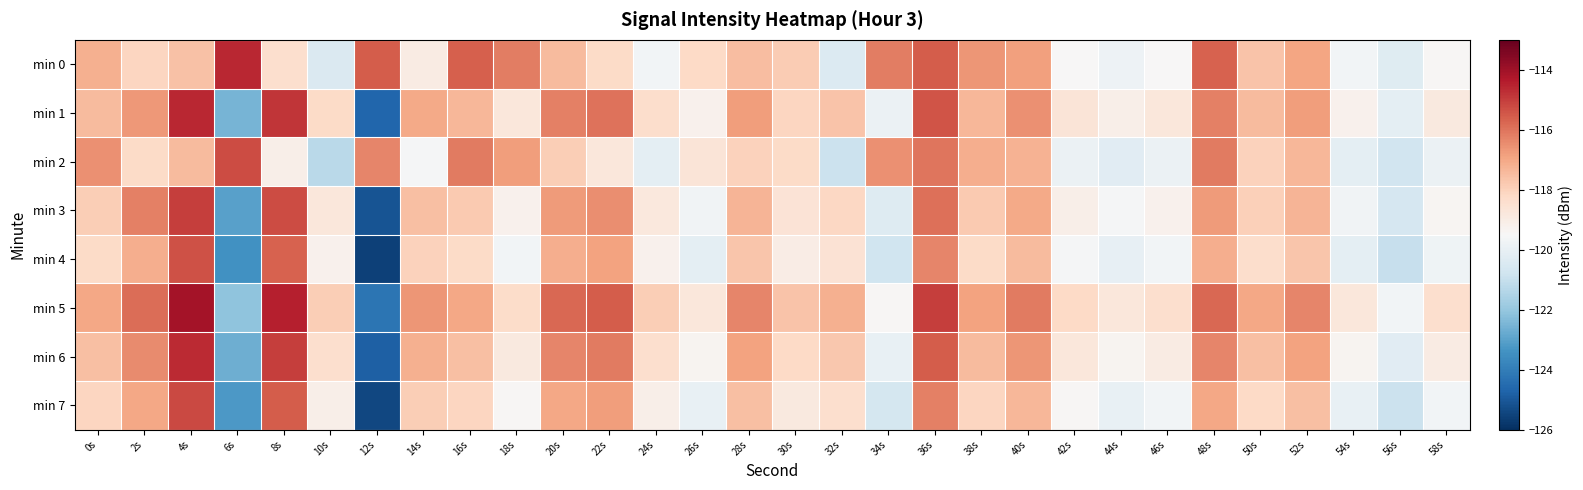

How many distinct data groups are displayed?

8